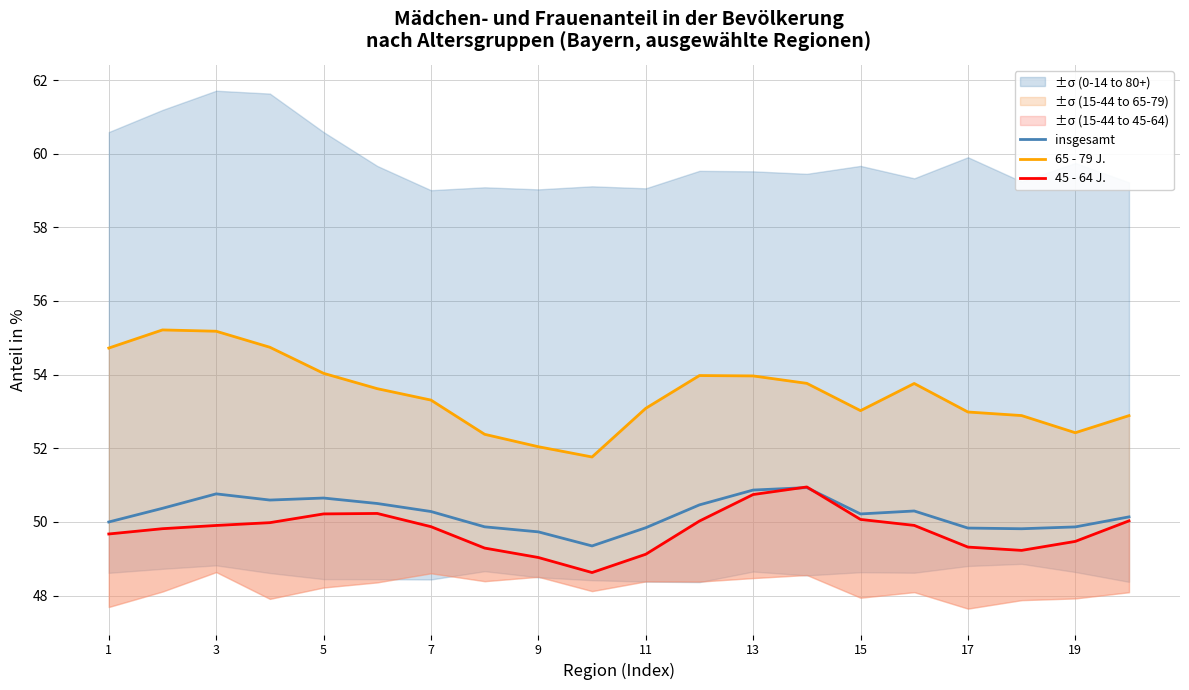

True or false: 65 - 79 J. and 45 - 64 J. intersect in this chart.

False